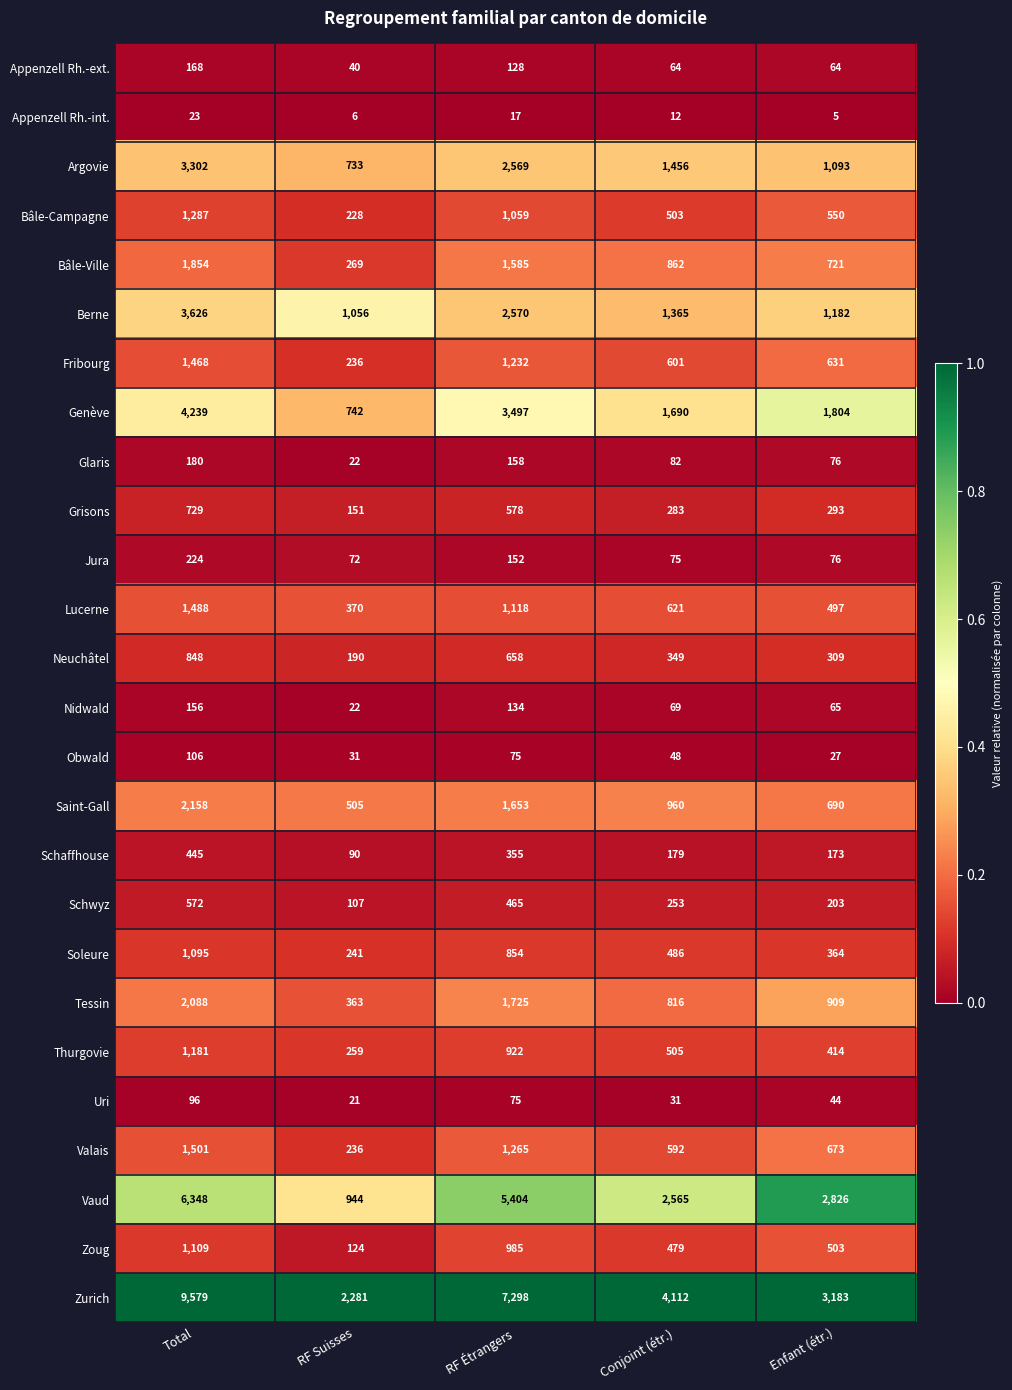

Which series has the widest spread of values?

Zurich